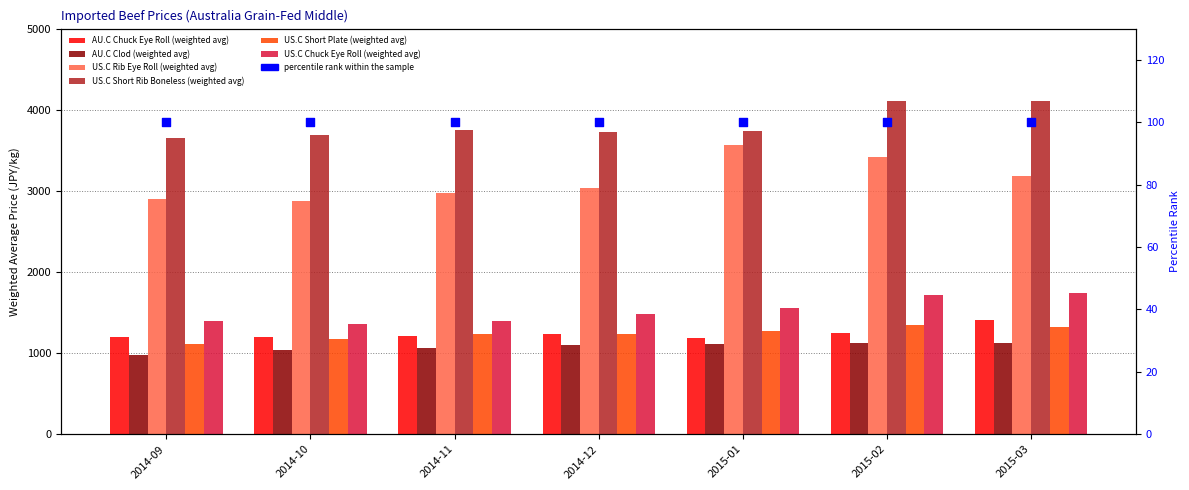

At how many categories does at least one series exceed 3005?

7